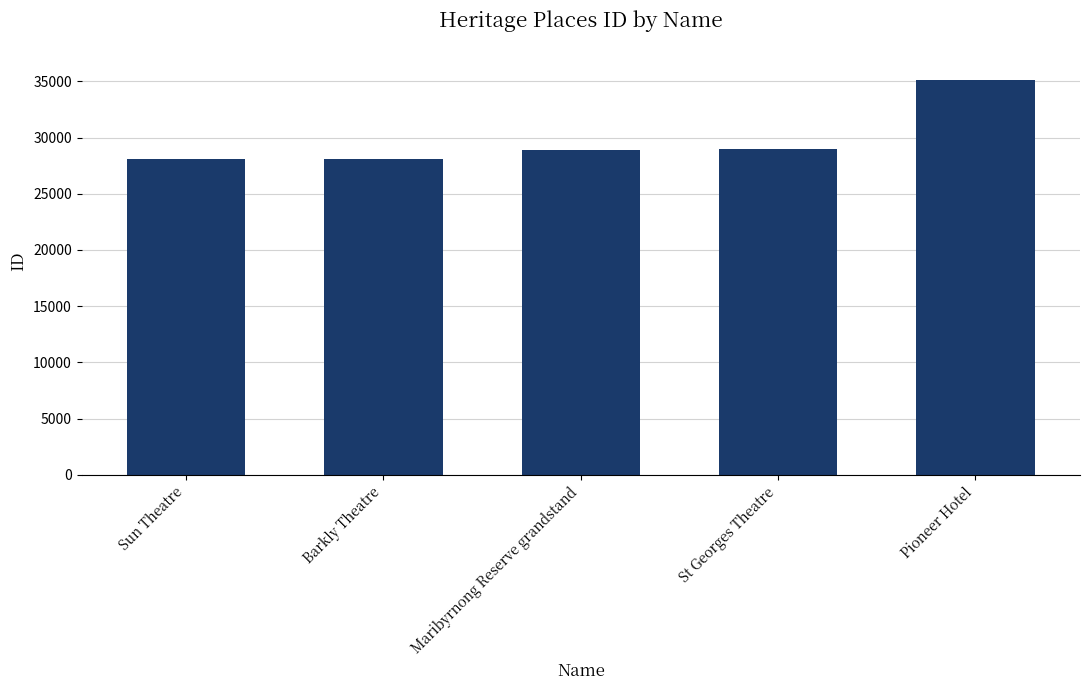

Where is the data nearest to the value 31612?

St Georges Theatre